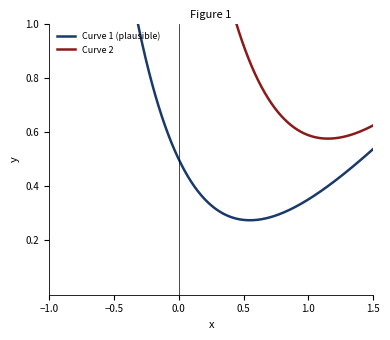

What is the average value?

16